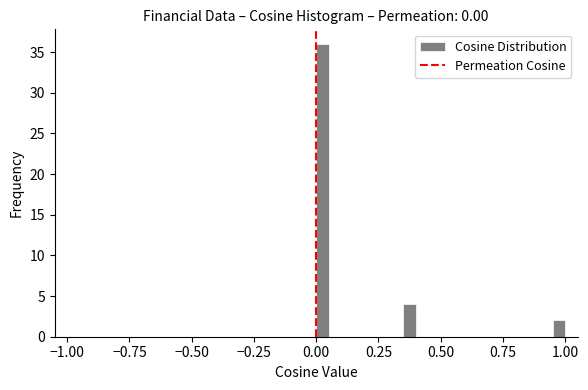

Around what value on the x-axis is the tallest bar? Give the approximate position of its centre, as read against the axis.

0.00